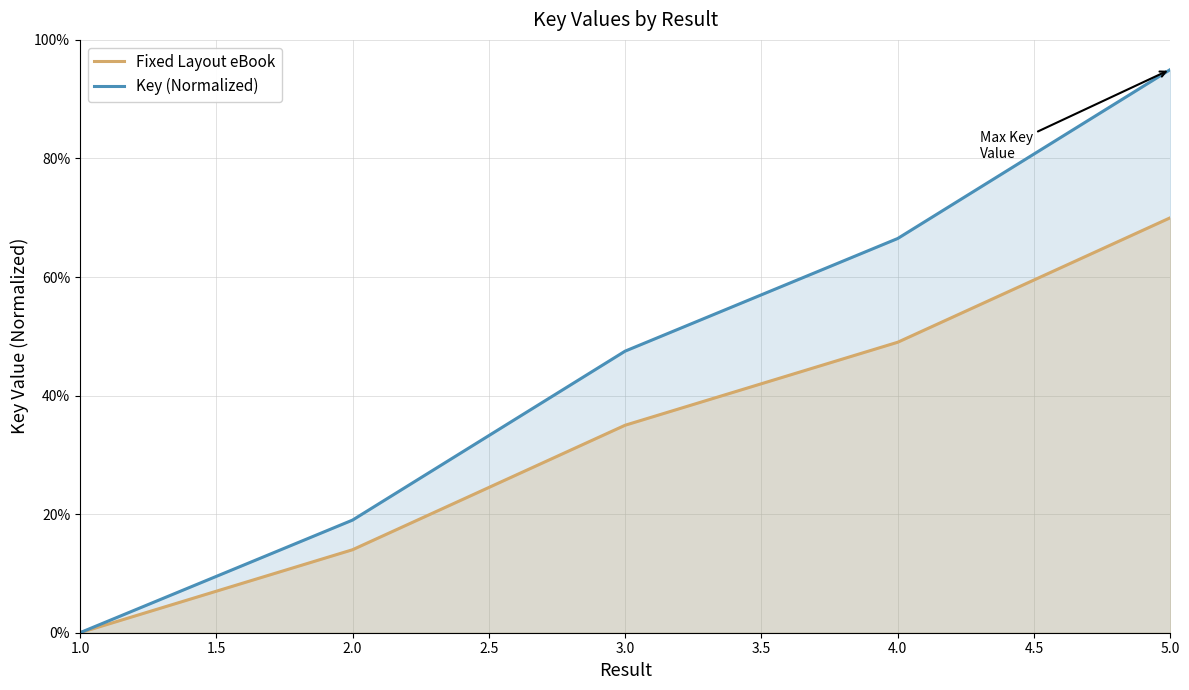

True or false: Fixed Layout eBook and Key (Normalized) intersect in this chart.

False